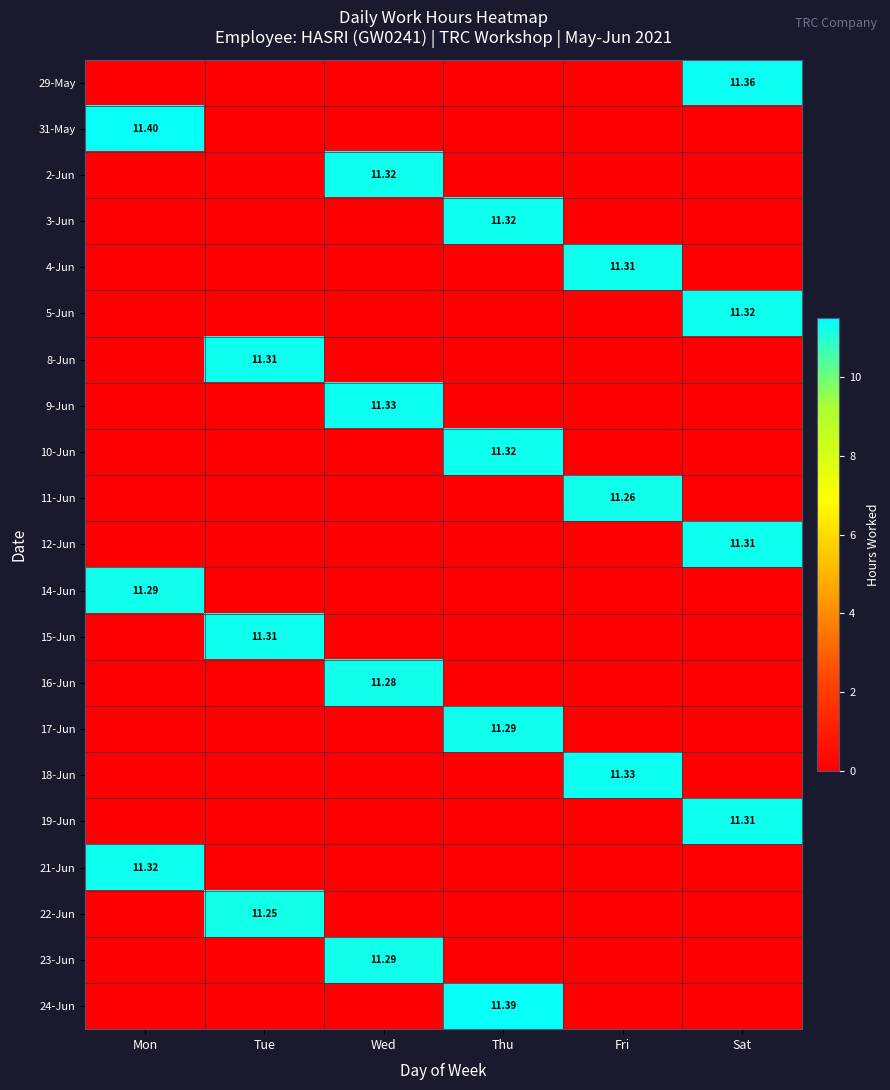

What is the sum of the 9-Jun values at Thu and Wed?

11.3